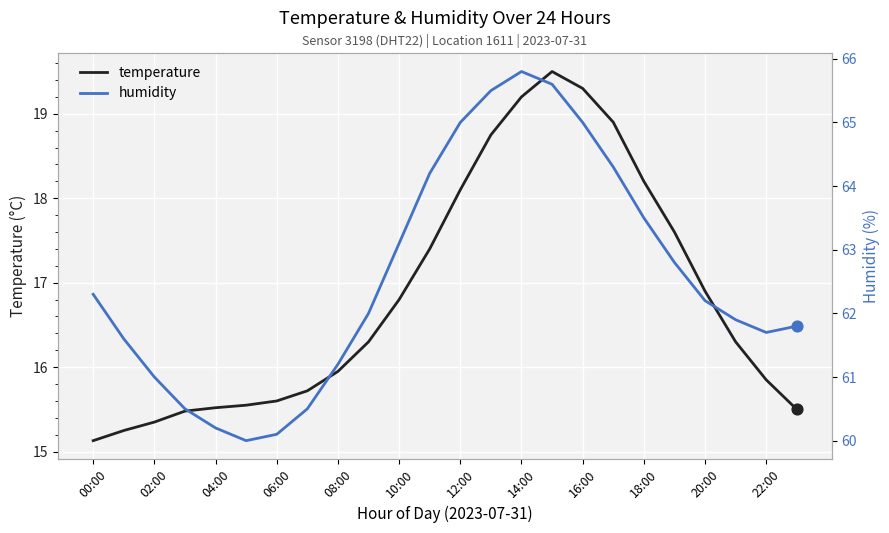

Is the value of humidity at 14 greater than the value of temperature at 21?

Yes